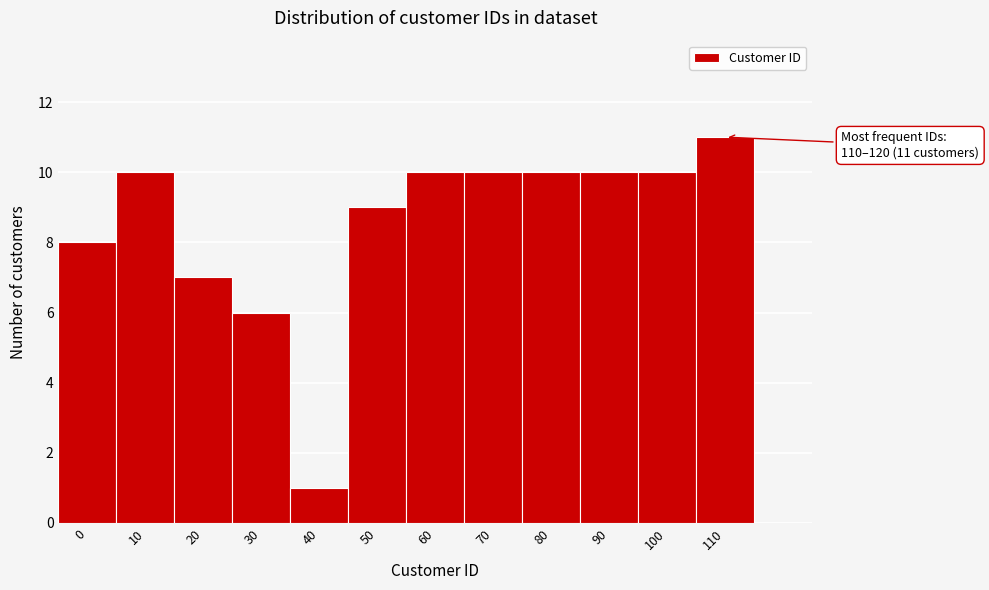

Reading right to left, transcribe all the data shown in this chart.

11	10	10	10	10	10	9	1	6	7	10	8